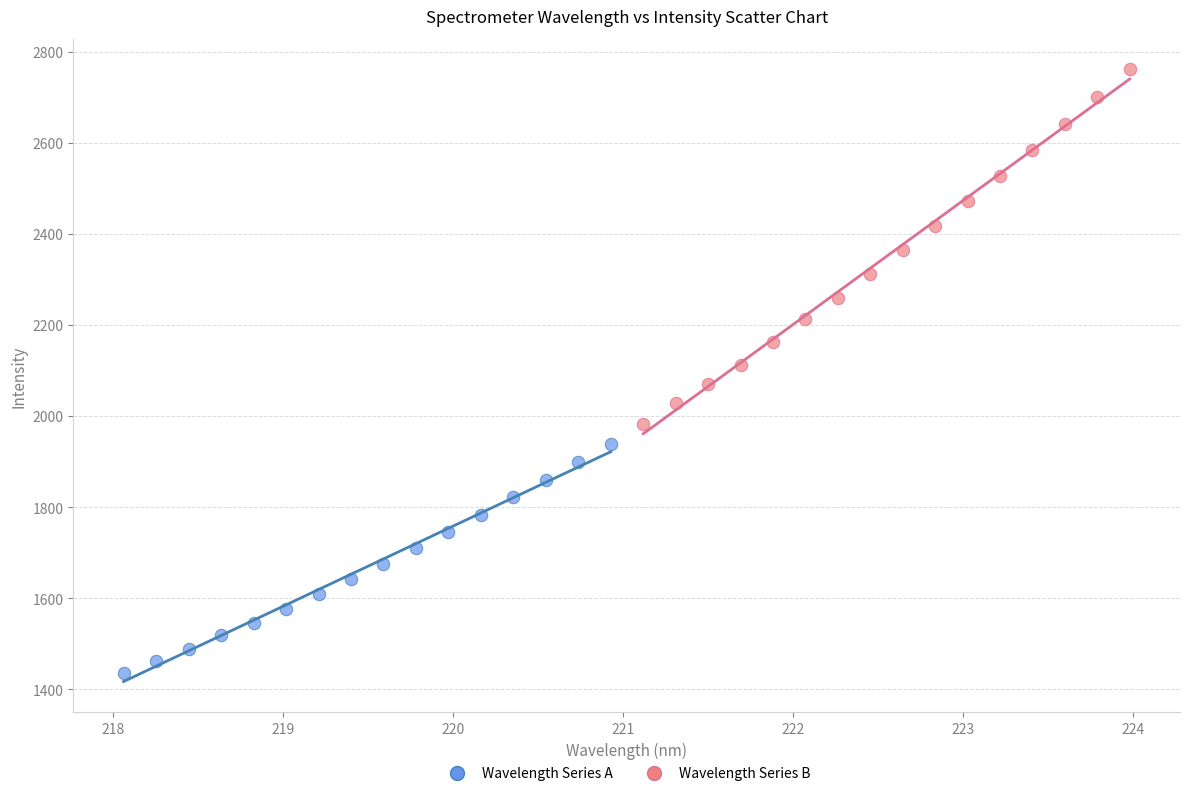

Which series reaches the maximum Y coordinate?

Wavelength Series B